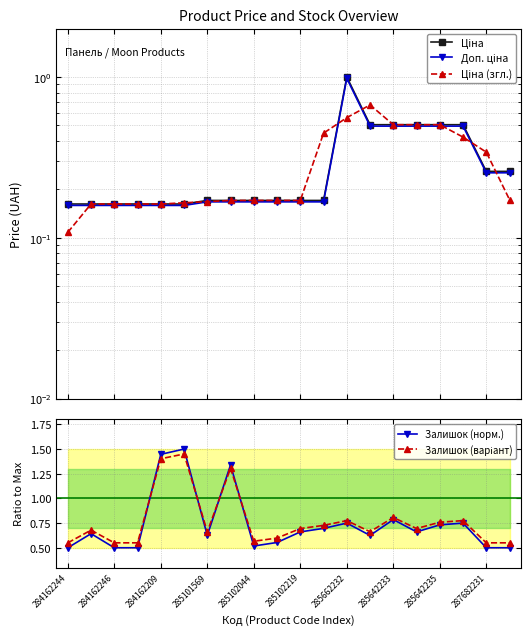

True or false: Ціна (згл.) has a value of 0.2 at 285101569.

True